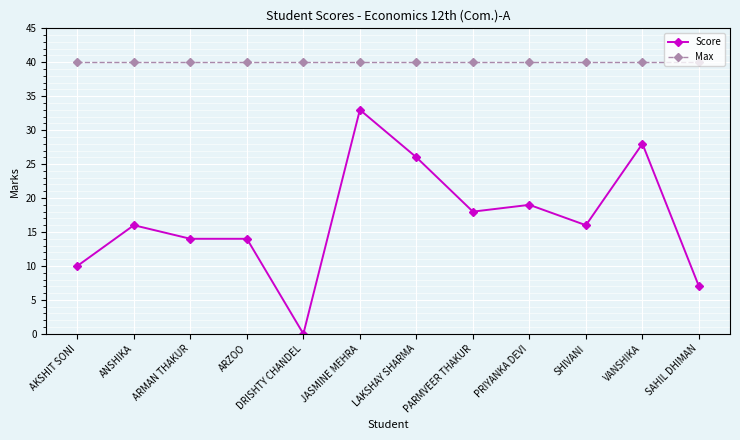

Reading left to right, extract all data points from this chart.

Score: 10	16	14	14	0	33	26	18	19	16	28	7
Max: 40	40	40	40	40	40	40	40	40	40	40	40